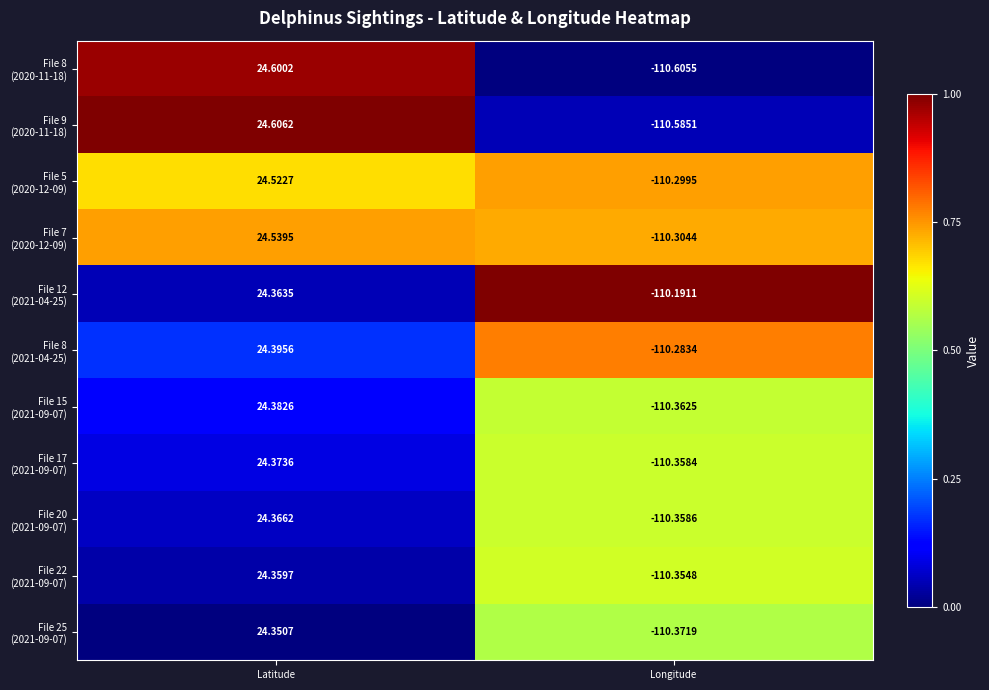

At which category is the sum across all series the highest?

Latitude